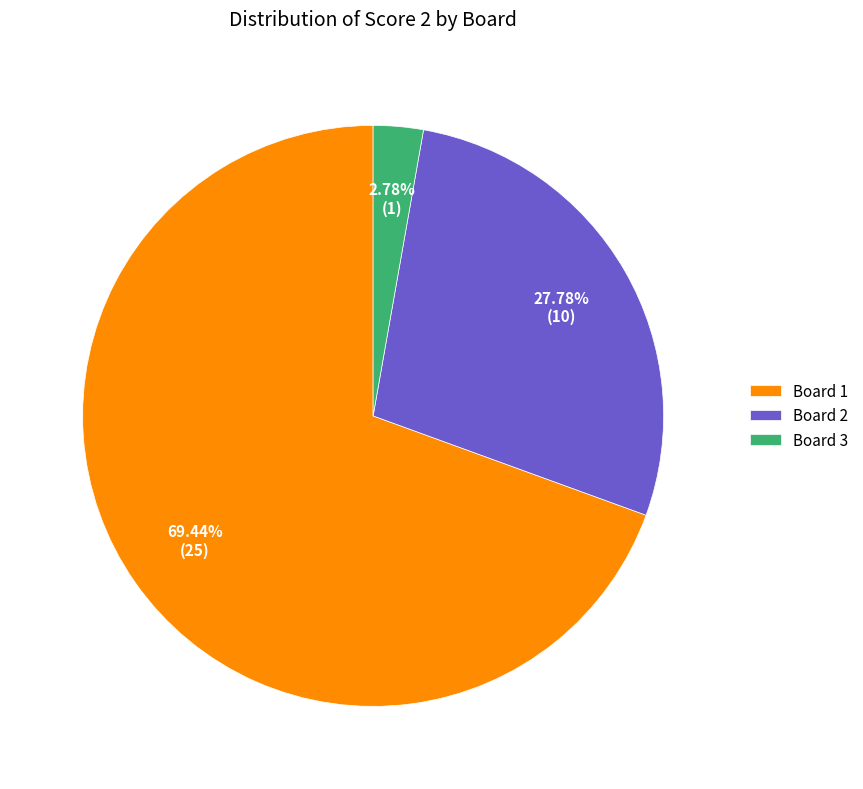

What is the ratio of the value at Board 2 to the value at Board 1?

0.4